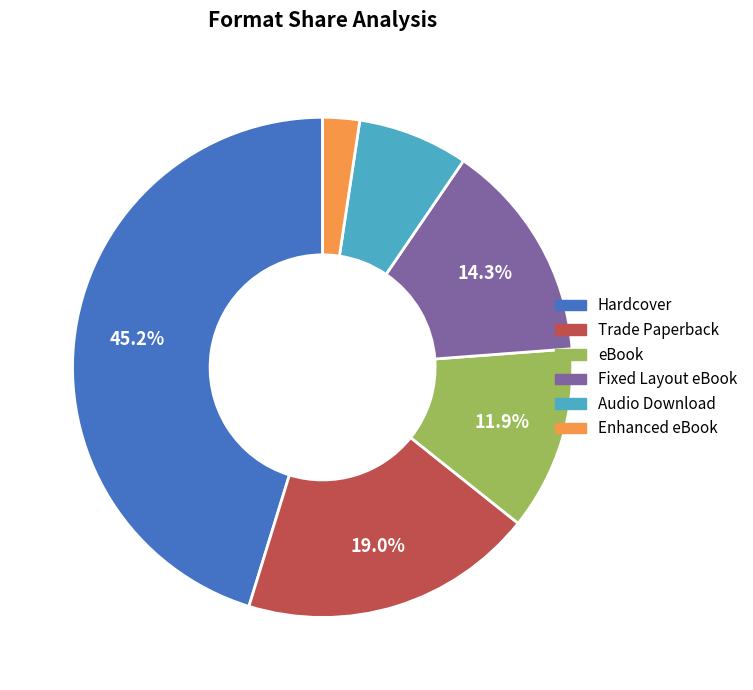

How many segments does this pie chart have?

6